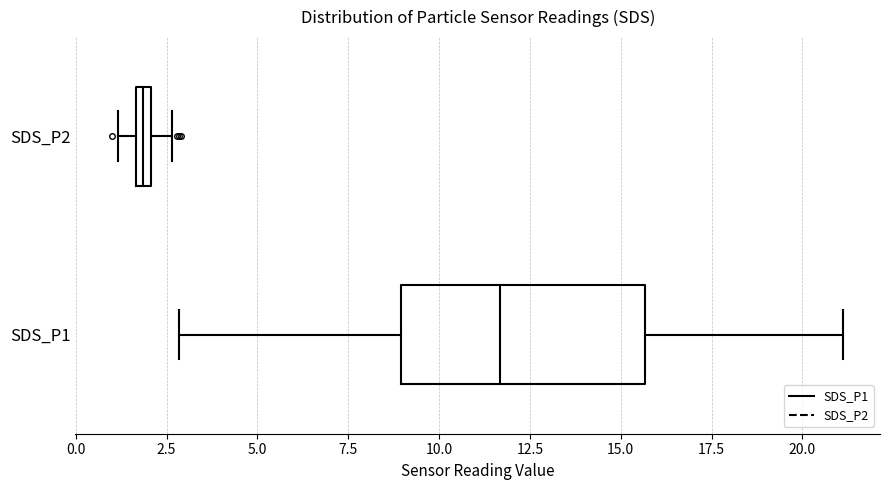

Which box has the furthest to the right median line?

SDS_P1